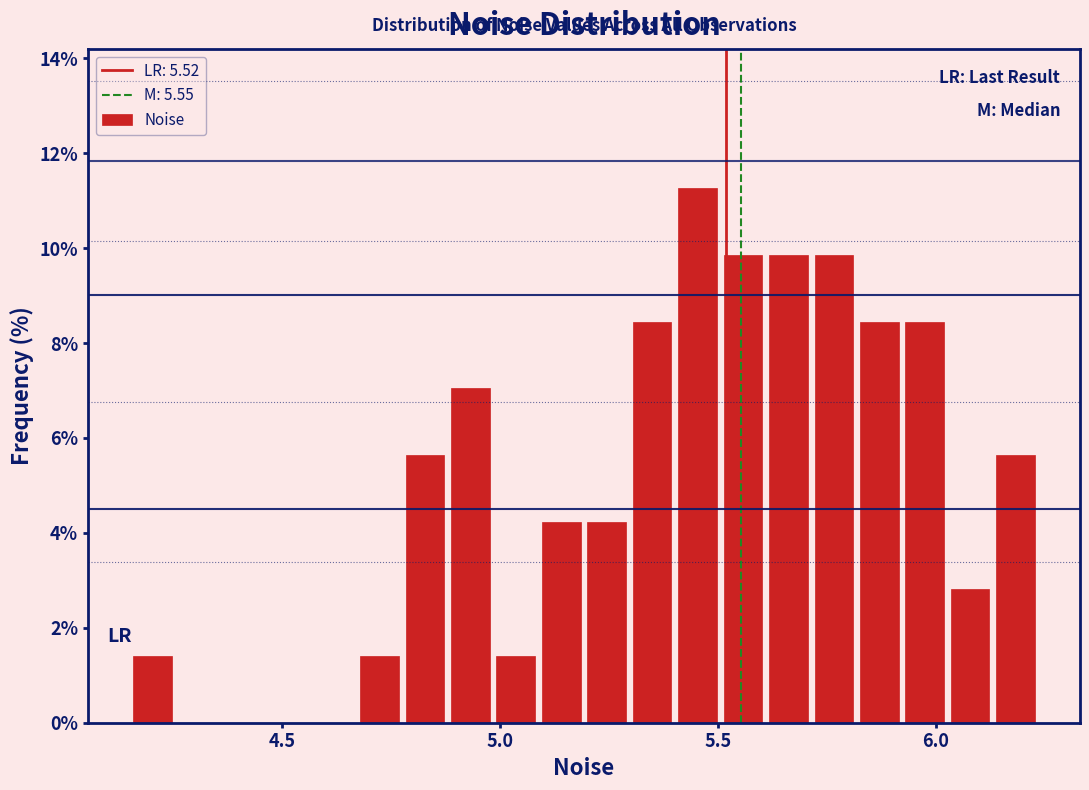

Read against the x-axis, roughly where is the centre of the tallest bar?

5.45